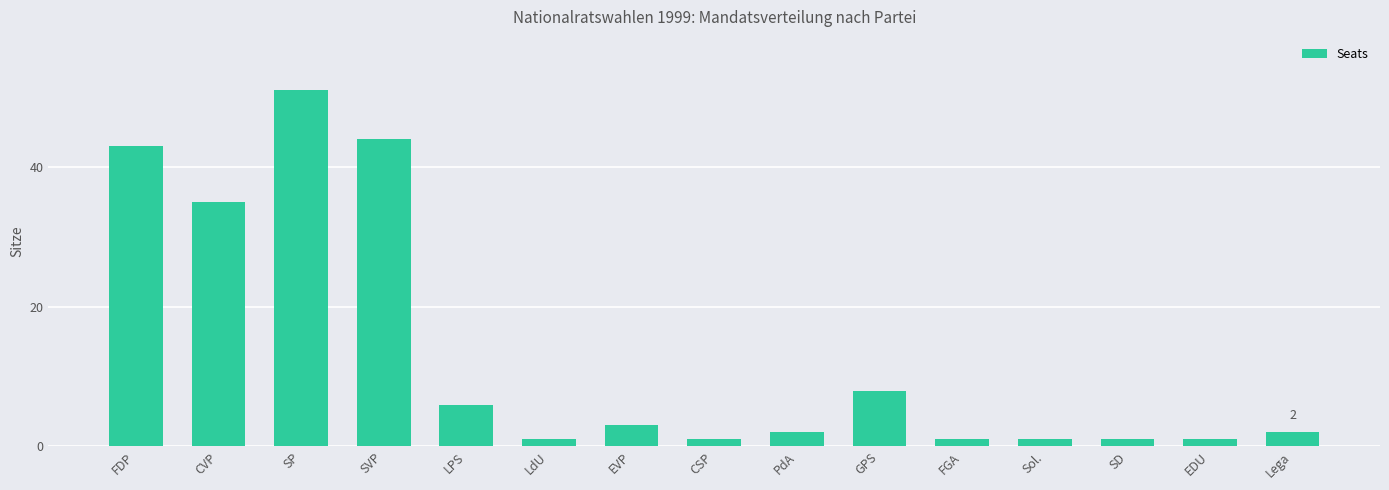

True or false: the data shows 3 at EVP.

True